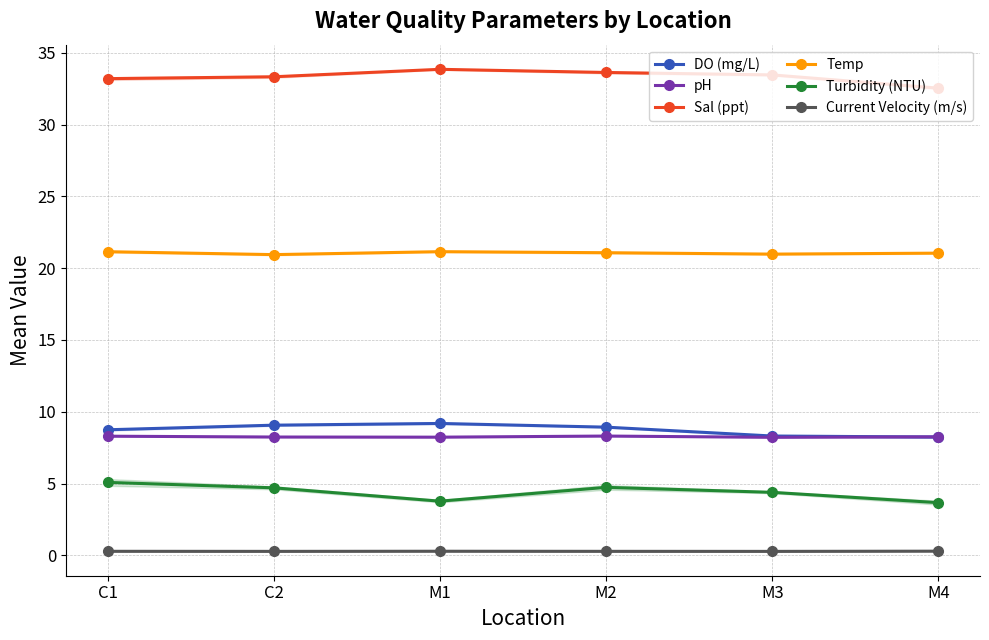

Rank the series by their maximum value, from highest to lowest.

Sal (ppt), Temp, DO (mg/L), pH, Turbidity (NTU), Current Velocity (m/s)